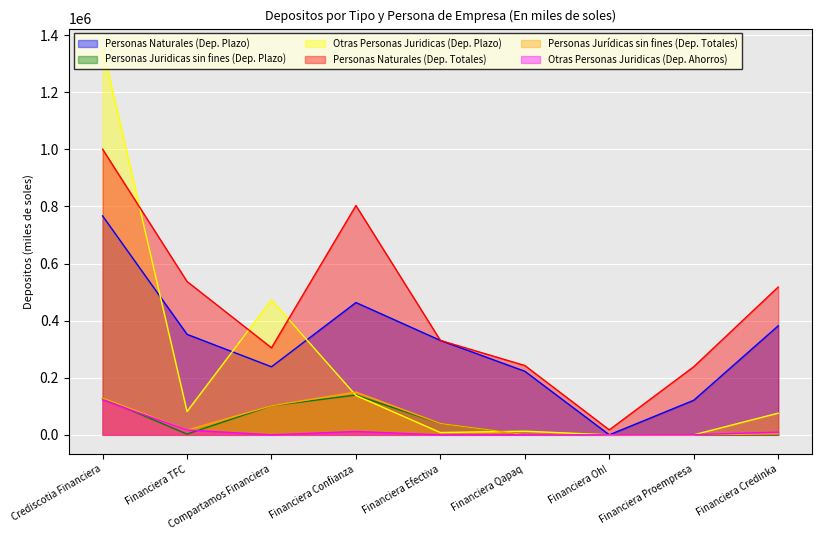

Where is the first local minimum for Personas Naturales (Dep. Totales)?

Compartamos Financiera